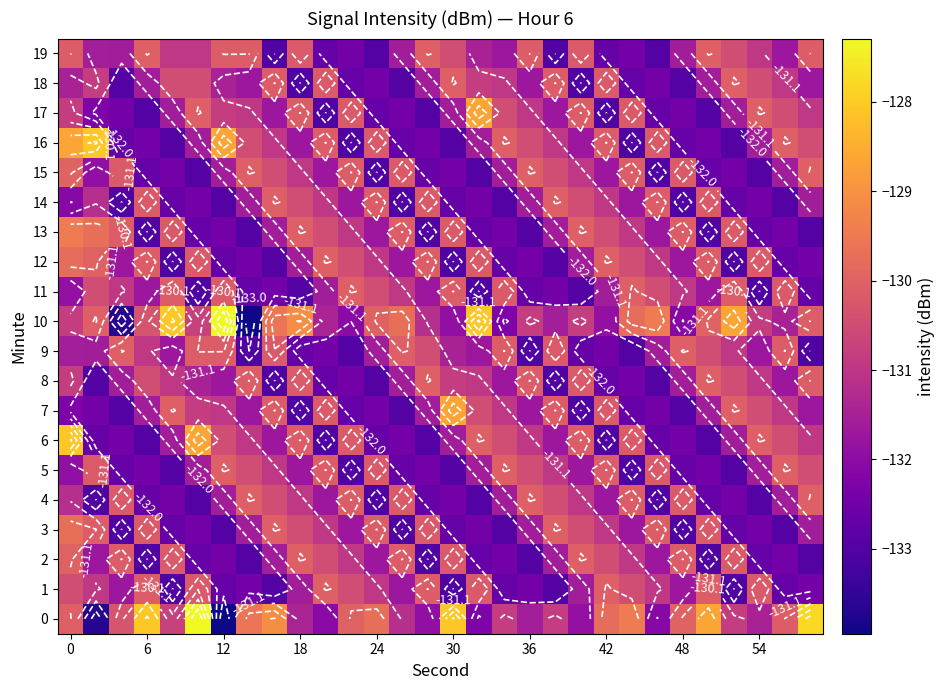

Count the number of categories in the chart.

30